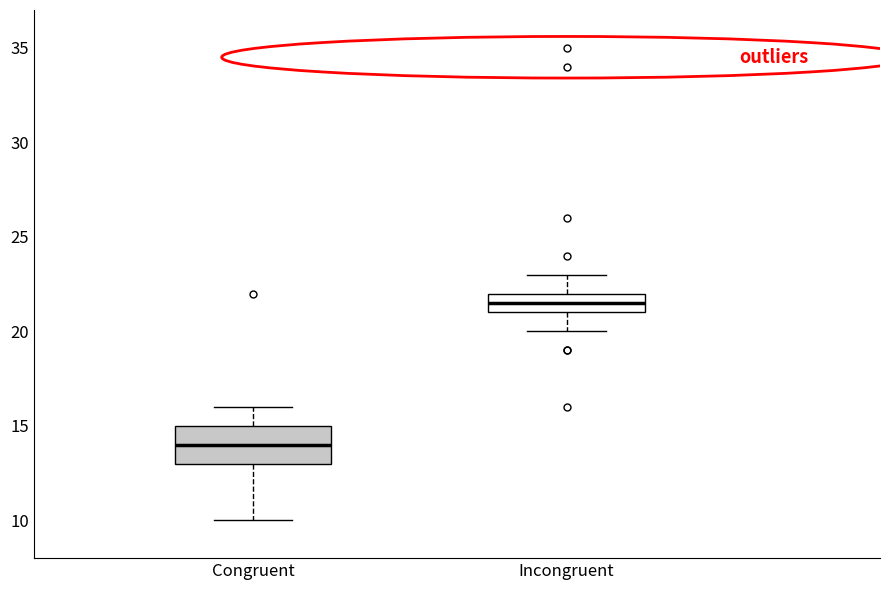

Reading left to right, read every box against the y-axis: the position of its median line, the range the box covers, and the ends of its whiskers. The values are not printed on the chart, so give them approximately, as read against the axis.

Congruent: median 14.0, box 13.0 to 15.0, whiskers 10.0 to 16.0
Incongruent: median 21.5, box 21.0 to 22.0, whiskers 20.0 to 23.0